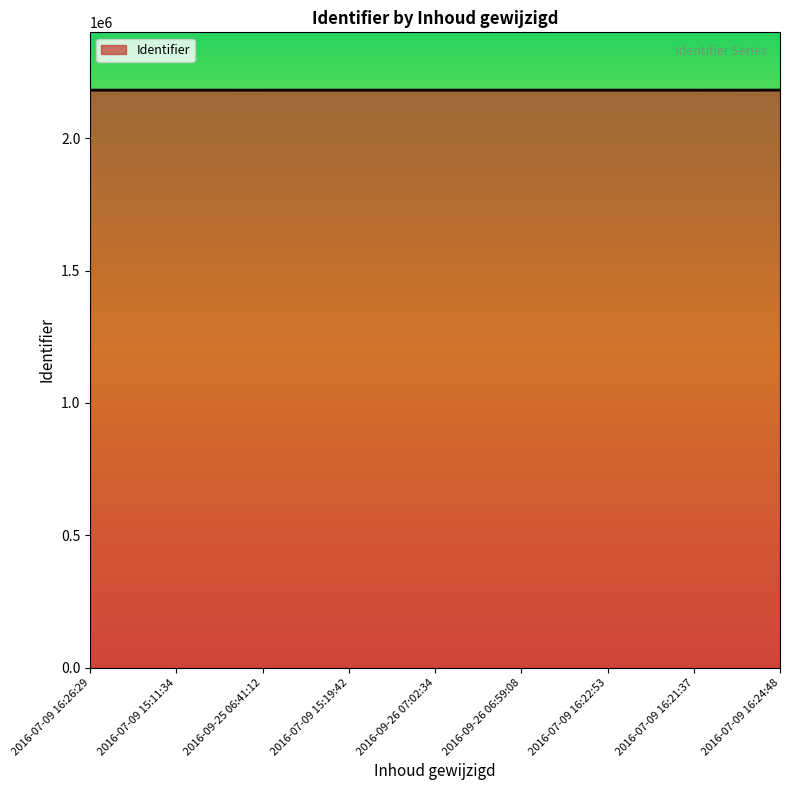

What position from the right is 2016-09-25 06:41:12?

7